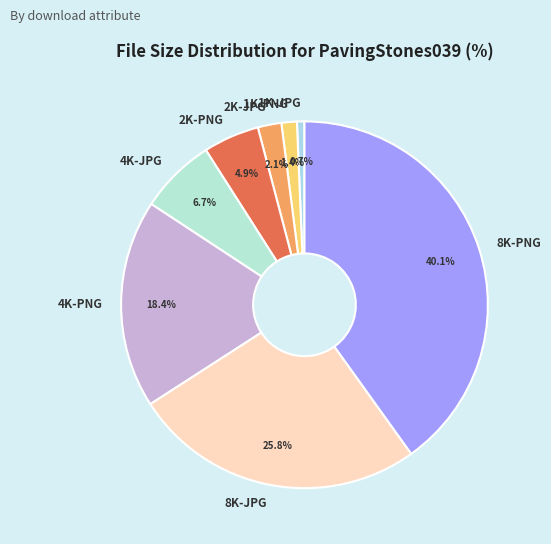

Rank the categories by value from highest to lowest.

8K-PNG, 8K-JPG, 4K-PNG, 4K-JPG, 2K-PNG, 2K-JPG, 1K-PNG, 1K-JPG